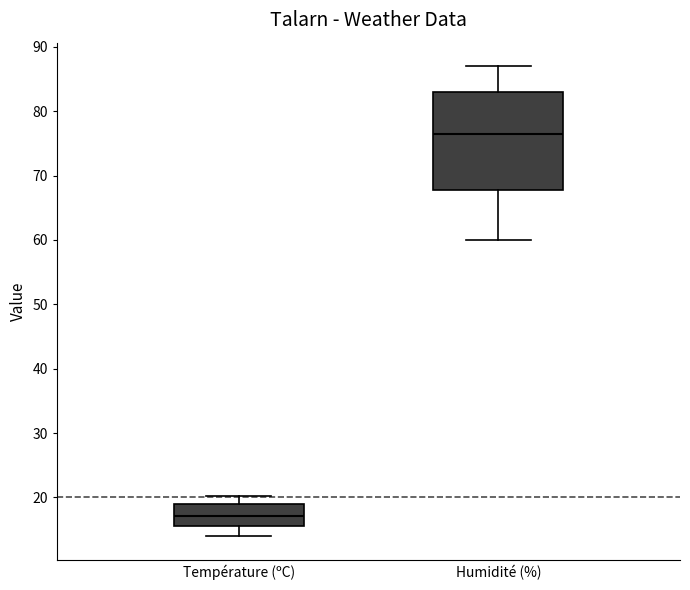

Reading left to right, transcribe this box plot: for each box, give where its median line is, the range the box spans, and where its two whiskers end, as read against the y-axis. The values are not printed on the chart, so give them approximately, as read against the axis.

Température (ºC): median 17, box 16 to 19, whiskers 14 to 20
Humidité (%): median 77, box 68 to 83, whiskers 60 to 87